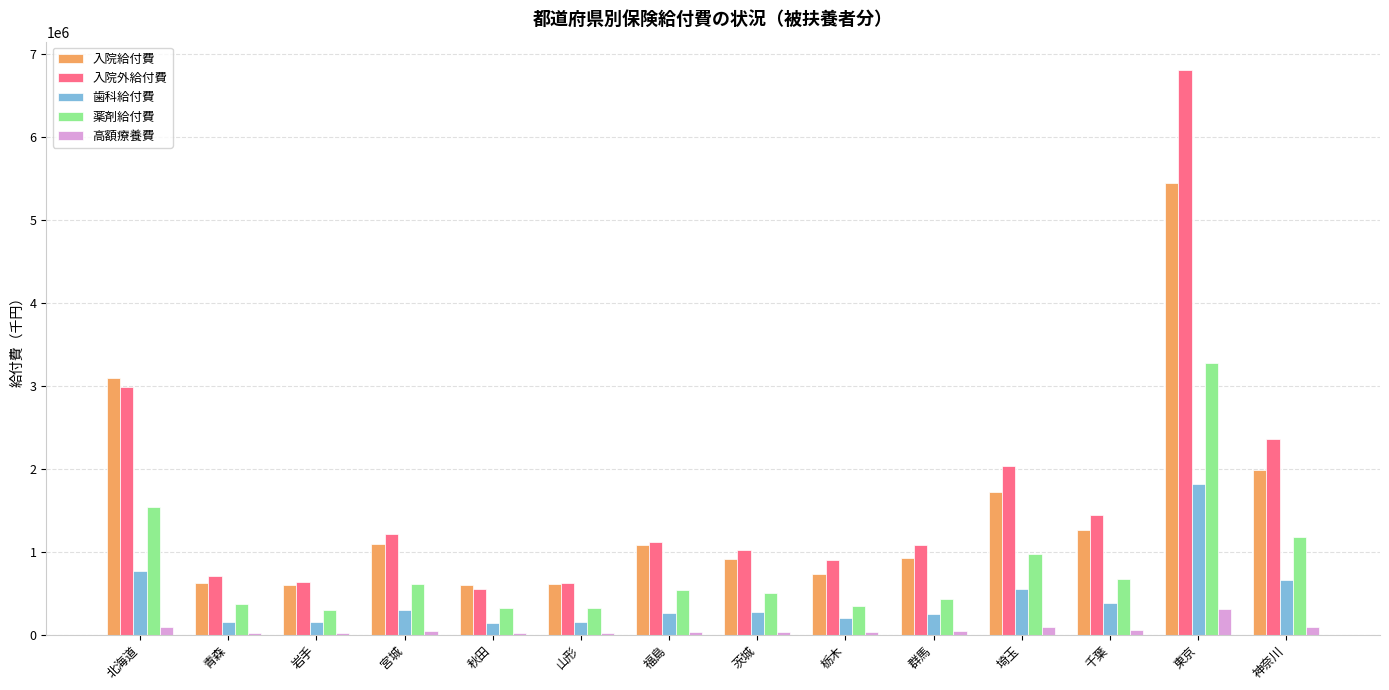

At which category is the sum across all series the highest?

東京